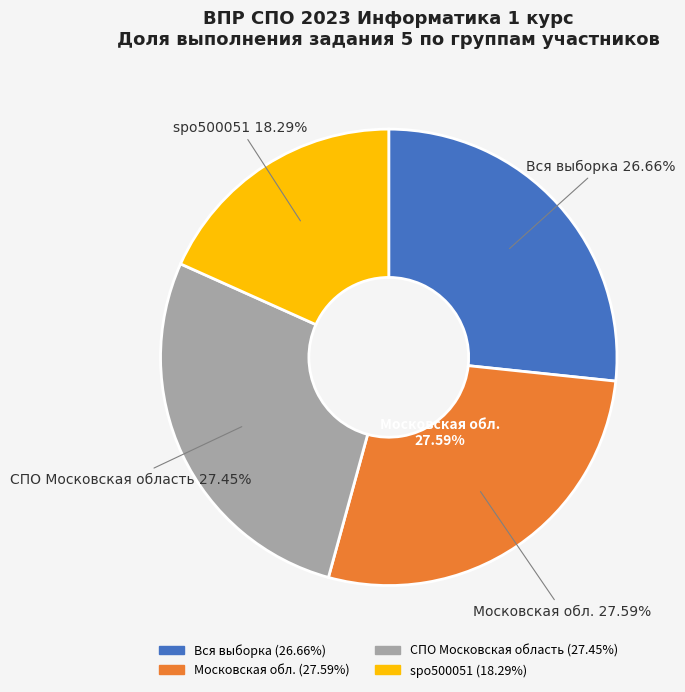

Which category has the smallest portion of the pie?

spo500051